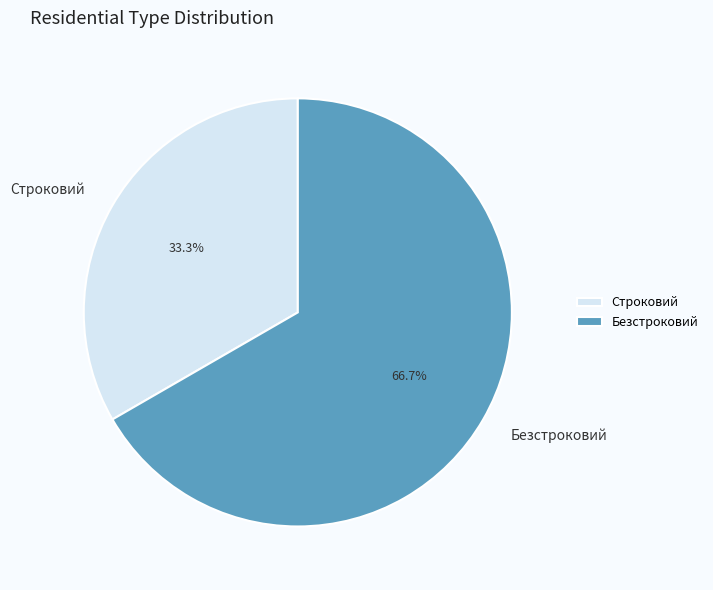

Which slice is the smallest?

Строковий